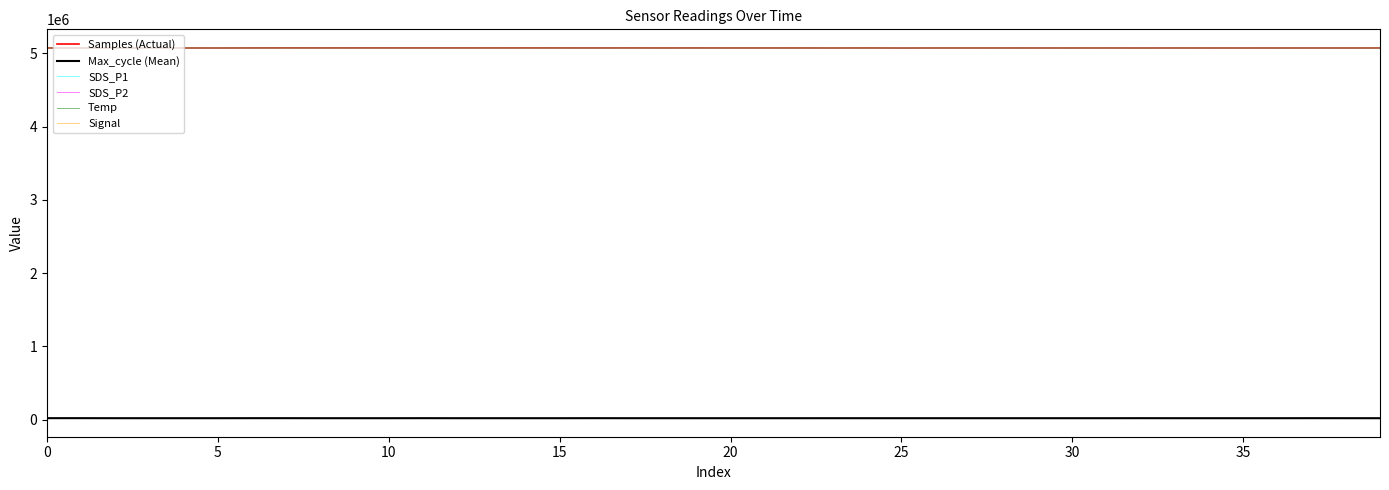

What are all the series names shown in the legend?

Samples (Actual), Max_cycle (Mean), SDS_P1, SDS_P2, Temp, Signal